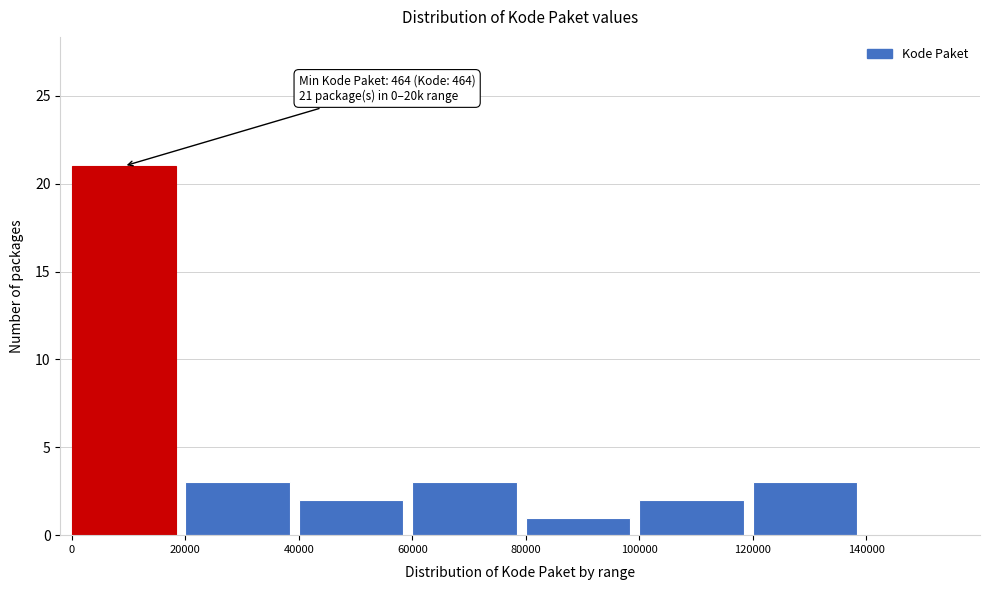

Over which range of the x-axis is the bar tallest?

0 to 20000